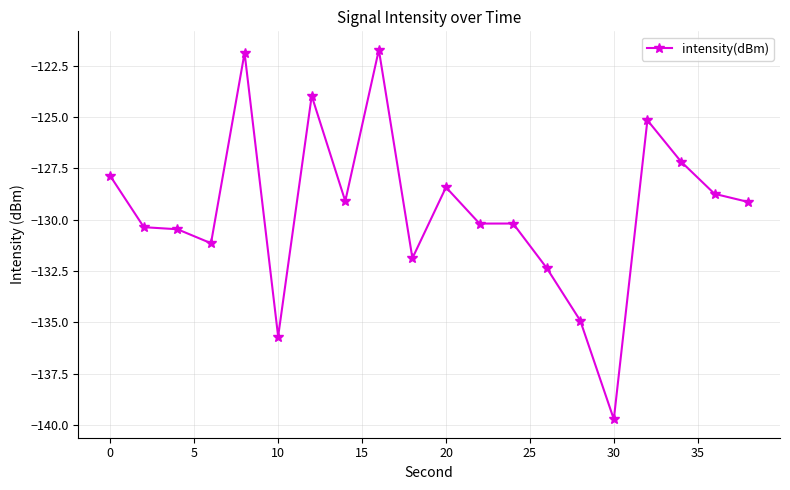

What is the difference between the maximum and minimum values?

18.0